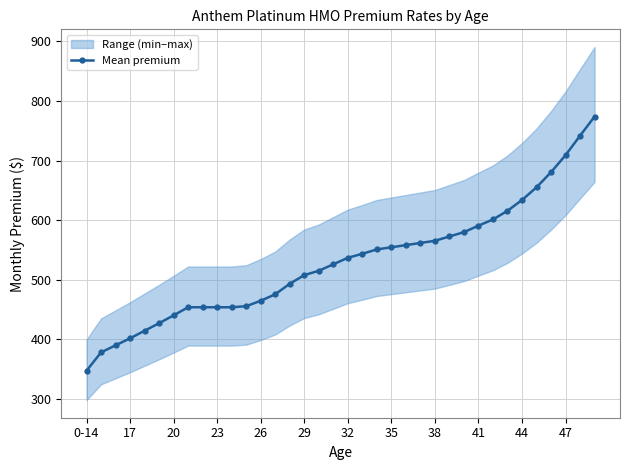

What is the minimum value for Mean premium?

347.0